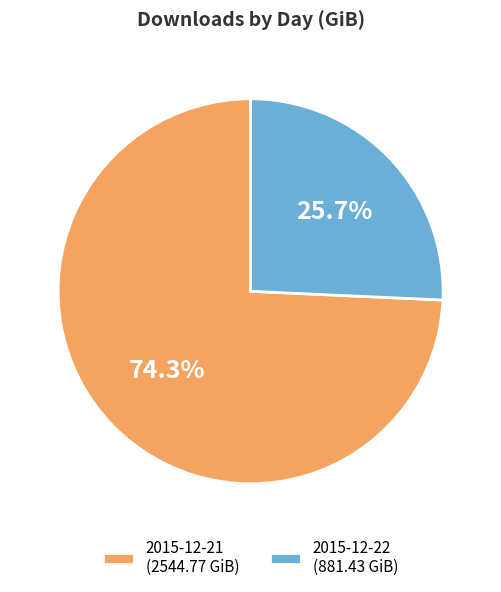

How many segments does this pie chart have?

2